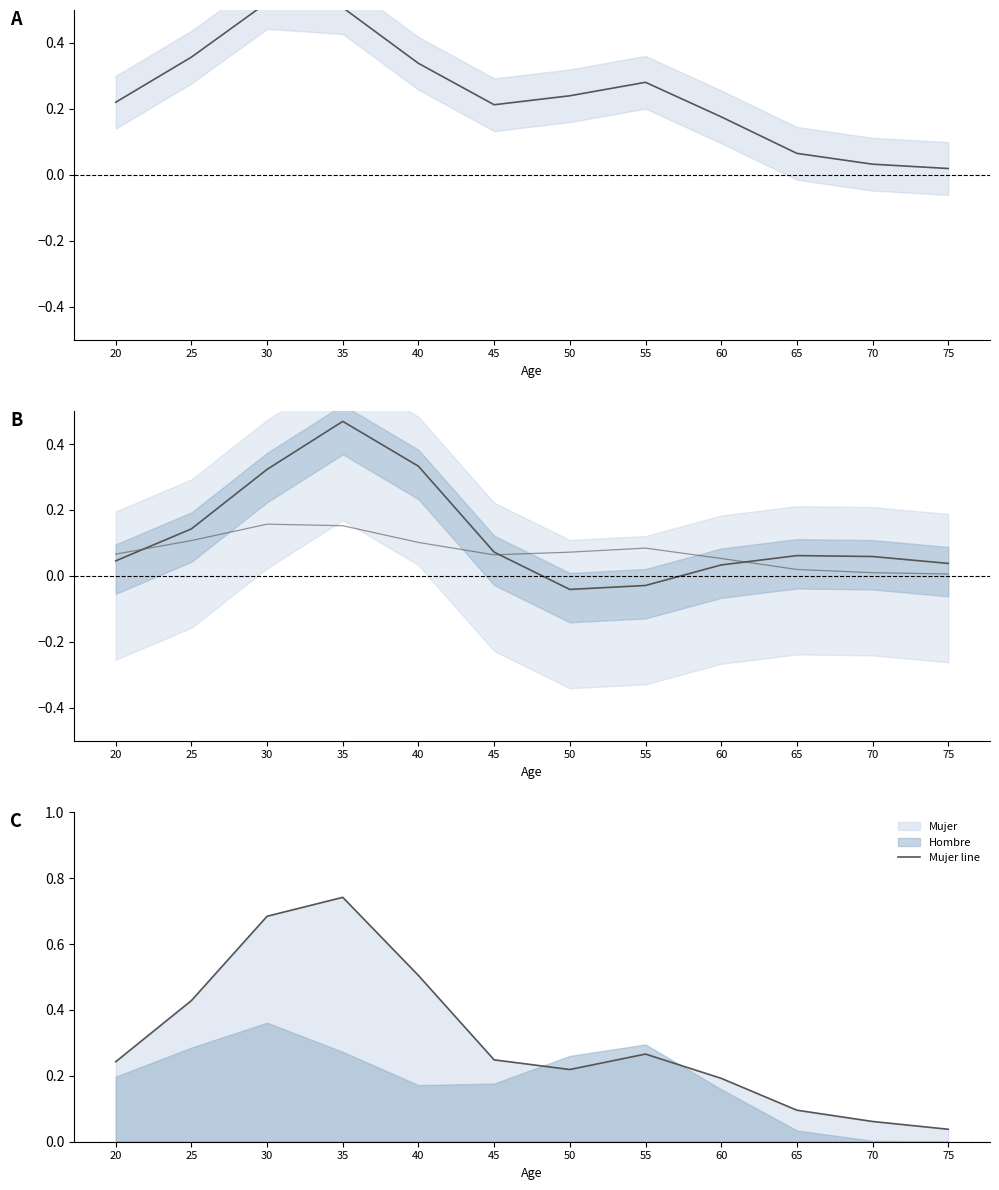

At which label is Mujer line closest to 0?

75